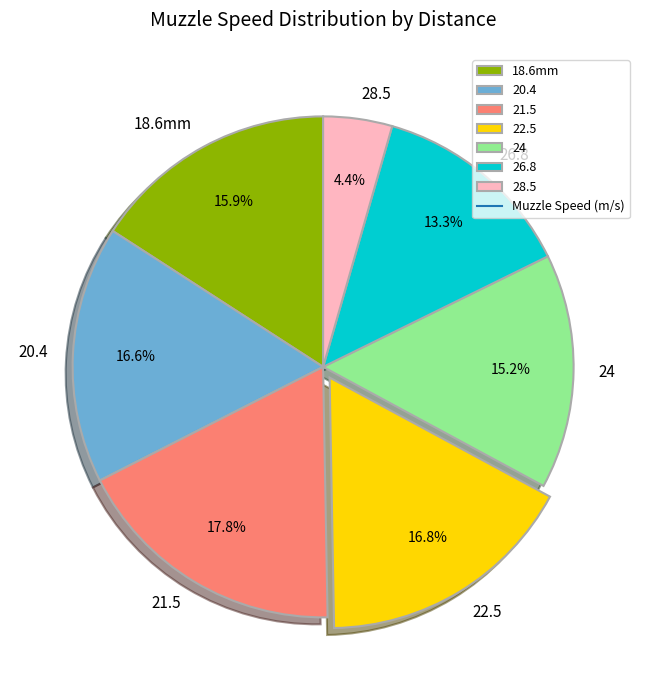

Approximately how many times larger is the value at 26.8 compared to 22.5?

0.8